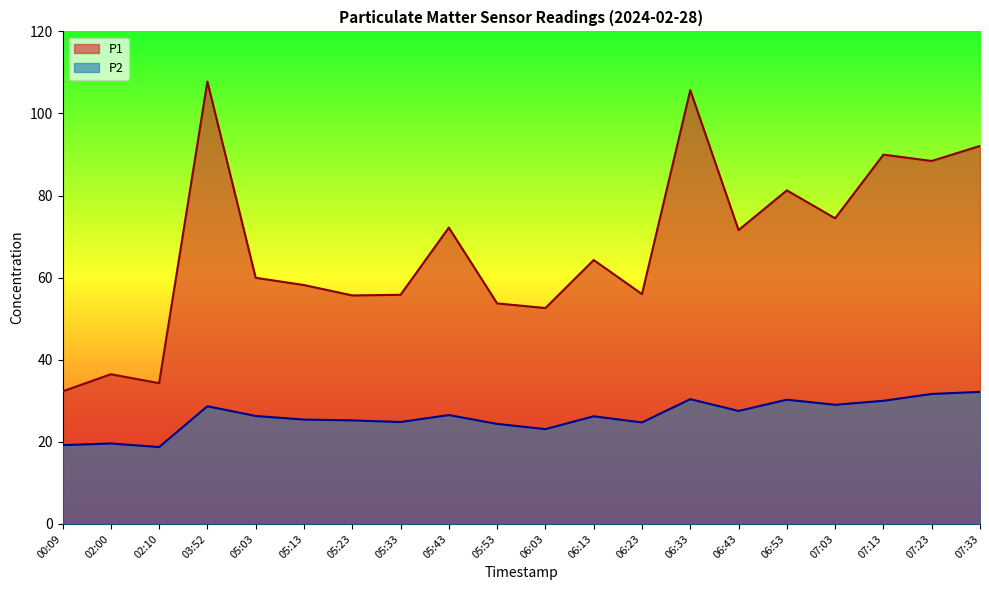

At how many categories does at least one series exceed 63?

10